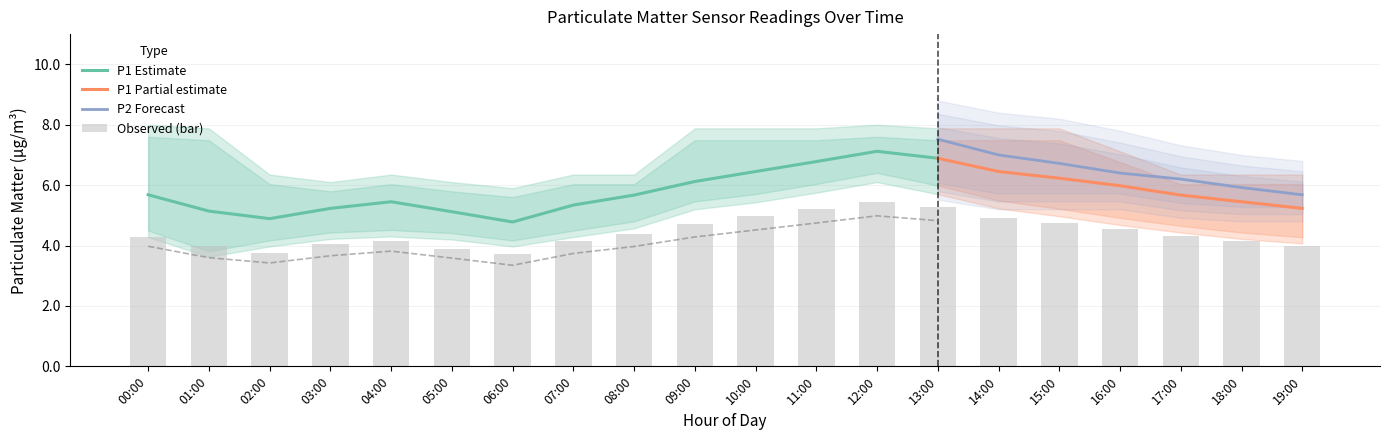

What is the value of the 10th bar from the left?

4.7